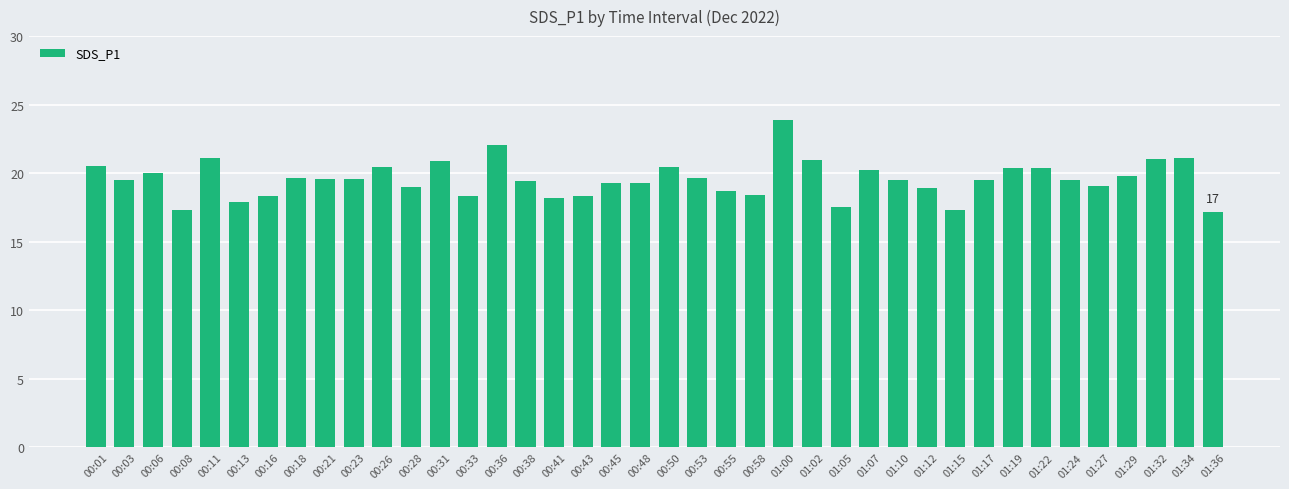

Approximately how many times larger is the value at 00:01 compared to 01:19?

1.0